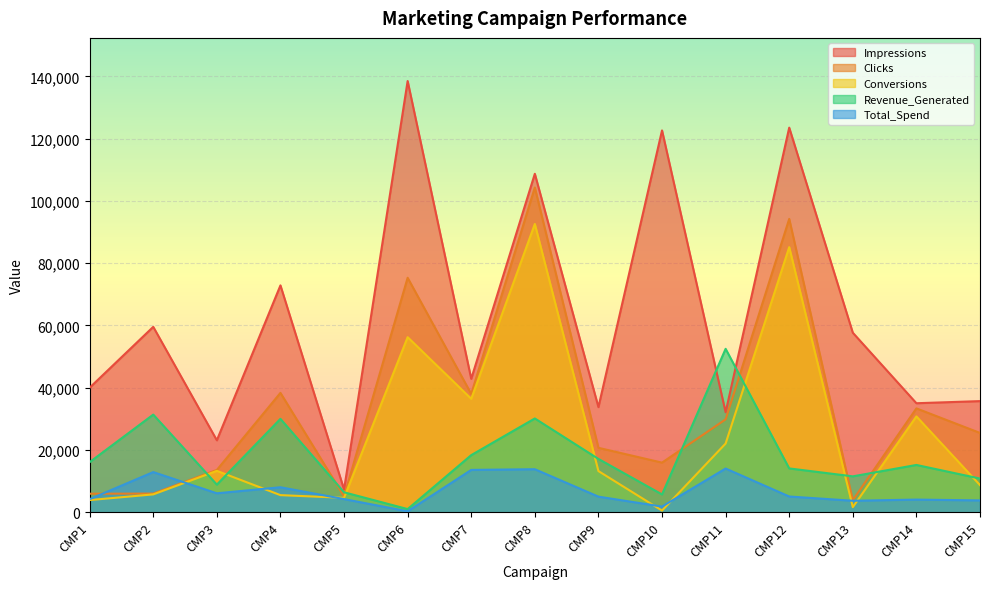

How many series are shown in this chart?

5